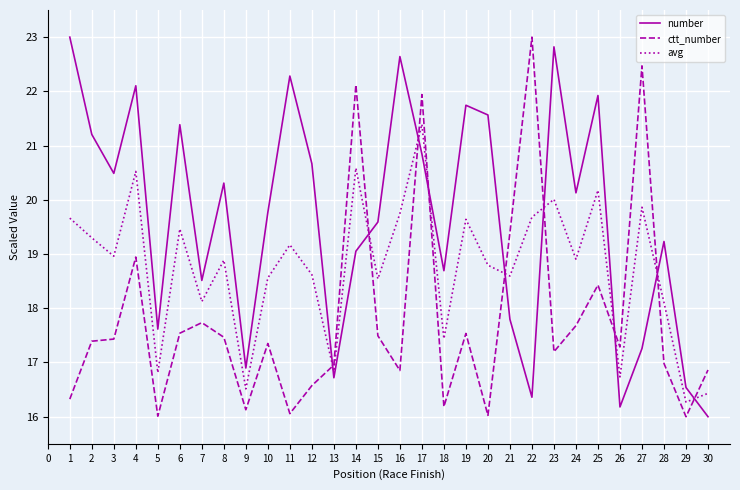

Does the chart display data point markers on the line(s)?

No